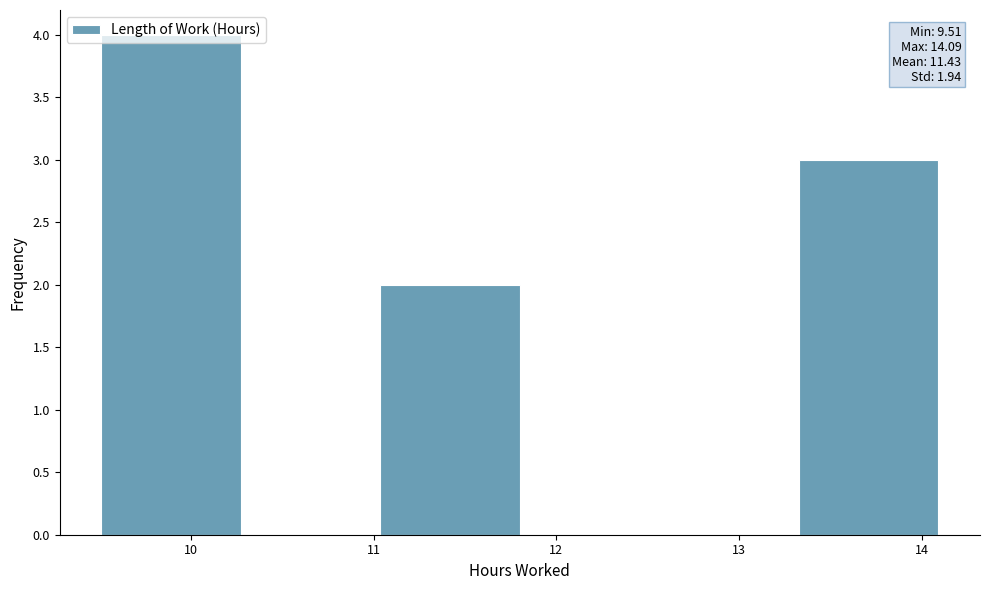

Over which range of the x-axis is the bar tallest?

9.5 to 10.3